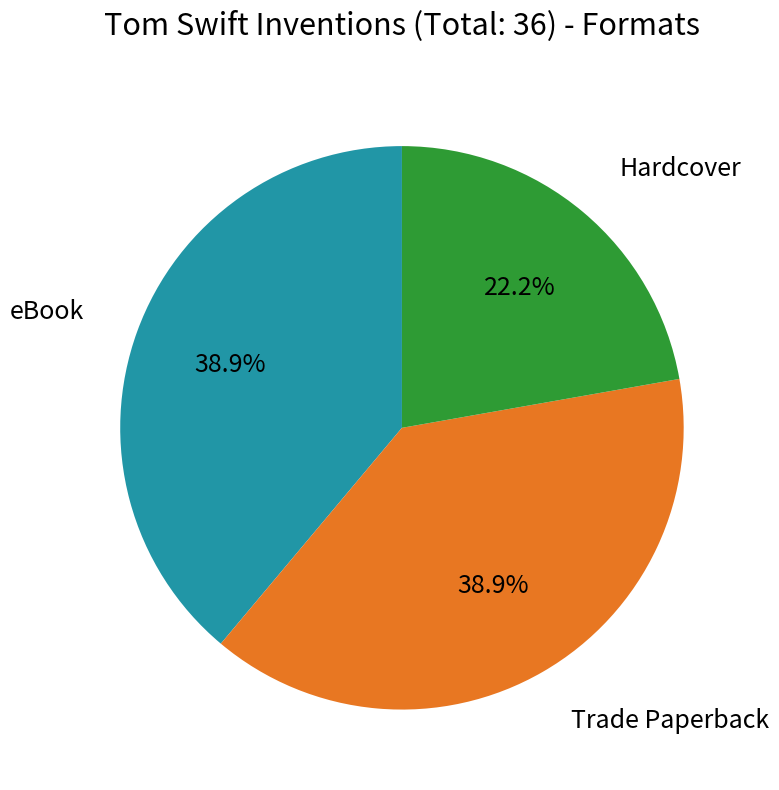

Does any single category account for the majority?

No